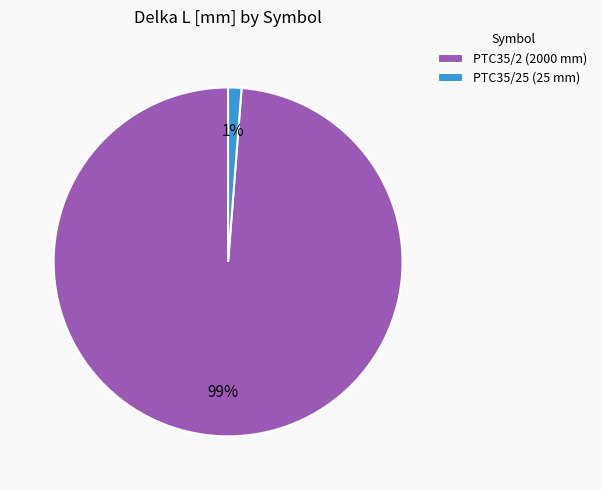

How many segments does this pie chart have?

2